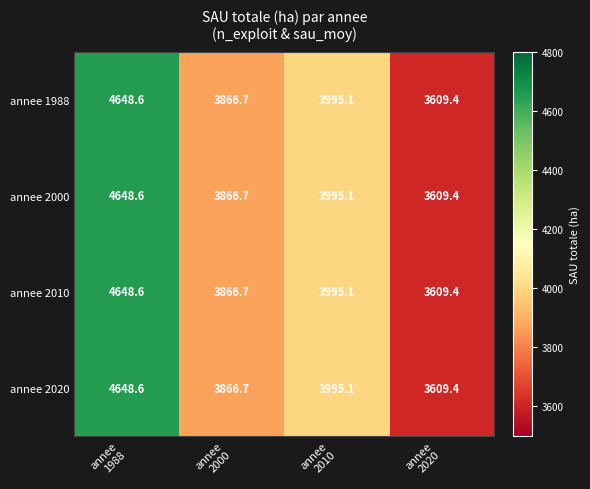

What is the lowest value of the annee 2010 series?

3609.4